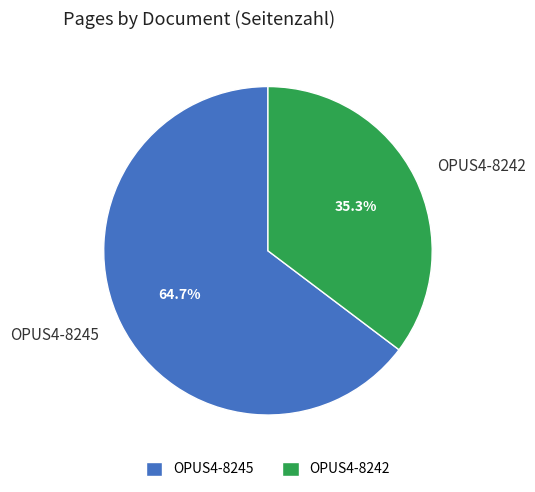

To the nearest percent, what portion does OPUS4-8245 represent?

65%